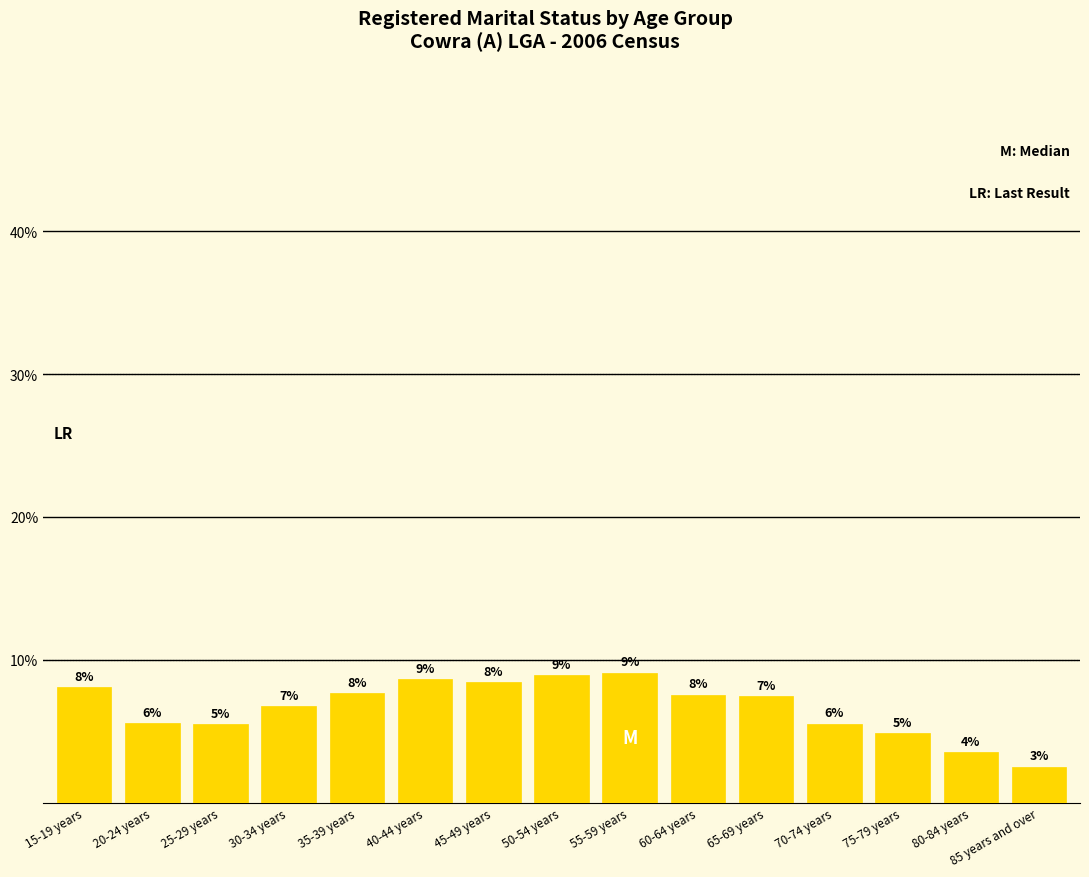

Does the chart contain any negative values?

No